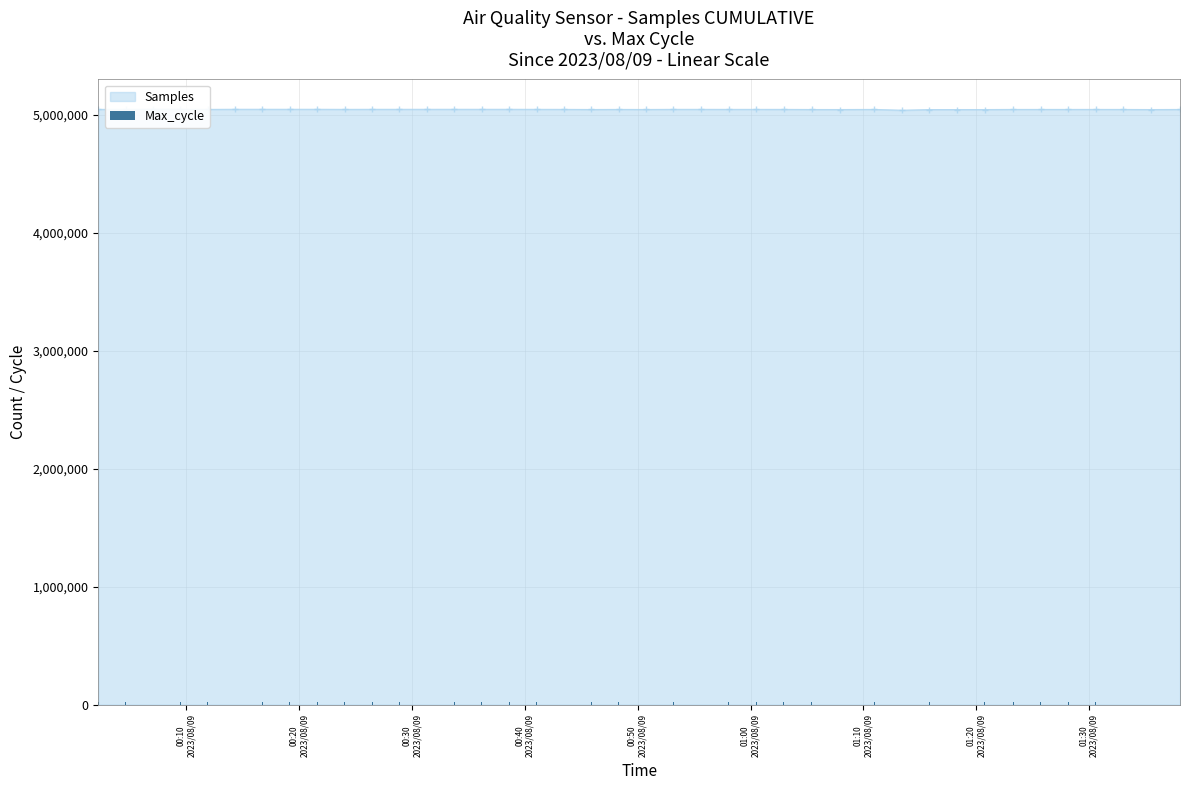

At which category does the chart reach its peak across all series?

01:00
2023/08/09